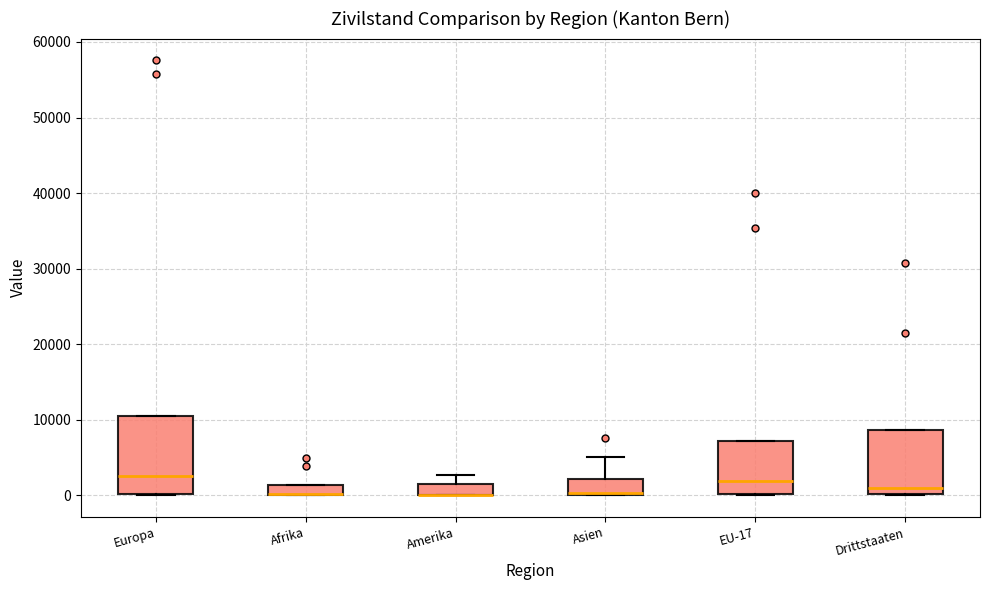

Where does the median line of the box for EU-17 sit on the y-axis? The values are not printed on the chart, so give them approximately, as read against the axis.

2000